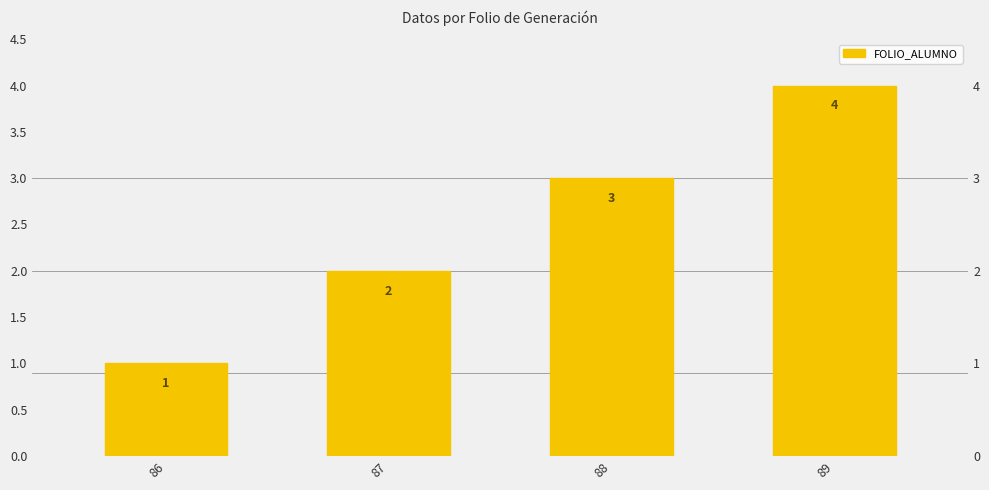

How many values are between 2 and 4?

3